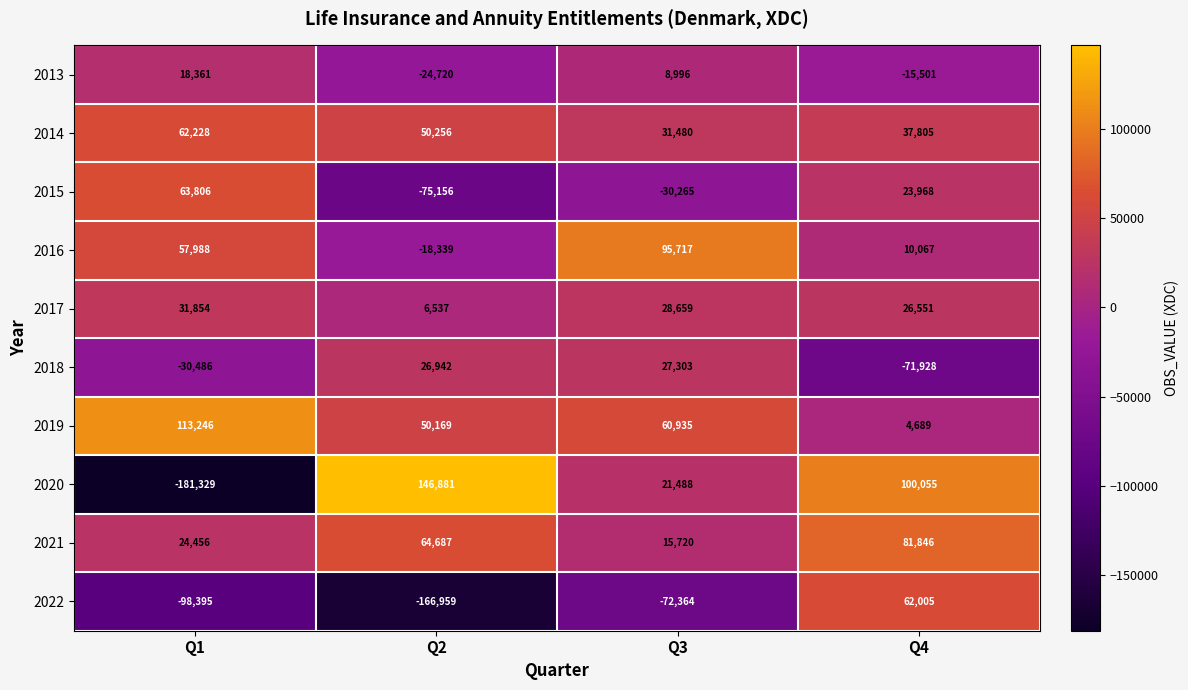

Which series has the widest spread of values?

2020